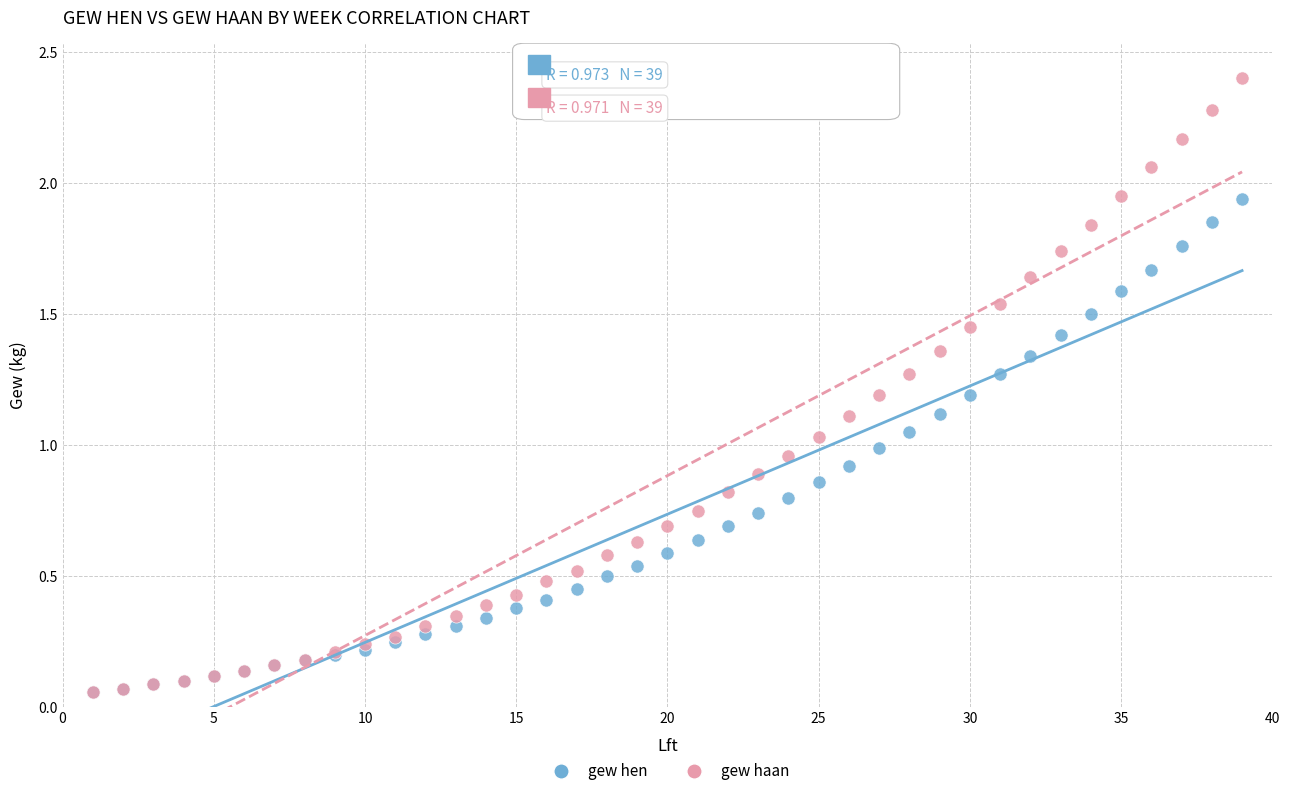

What are all the series names shown in the legend?

gew hen, gew haan